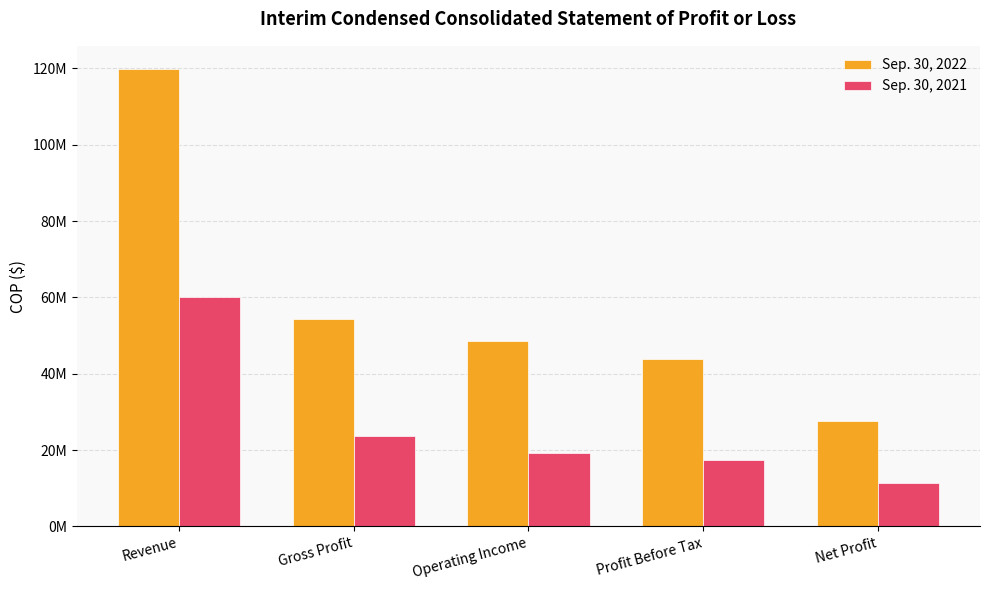

Where does the Sep. 30, 2021 series first go above 19274932?

Revenue